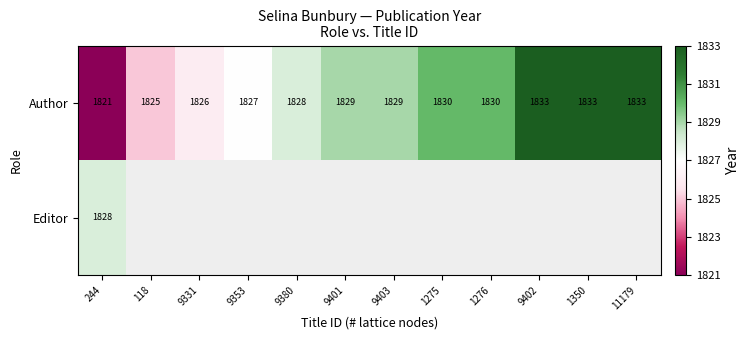

What is the sum of all Author values?

21944